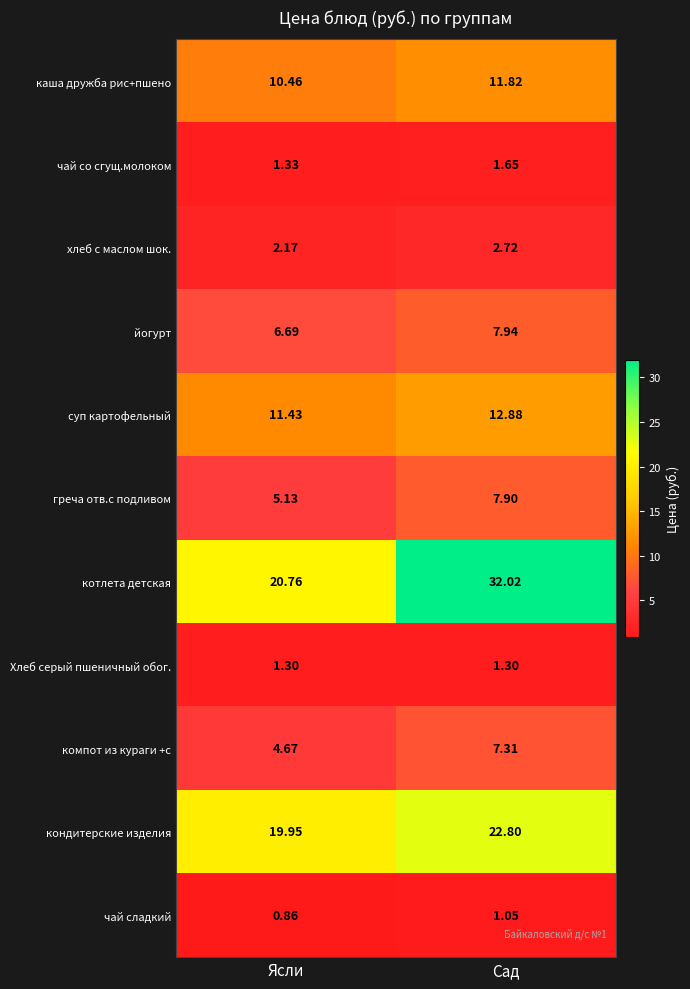

List the series in order of their peak value, highest first.

котлета детская, кондитерские изделия, суп картофельный, каша дружба рис+пшено, йогурт, греча отв.с подливом, компот из кураги +с, хлеб с маслом шок., чай со сгущ.молоком, Хлеб серый пшеничный обог., чай сладкий